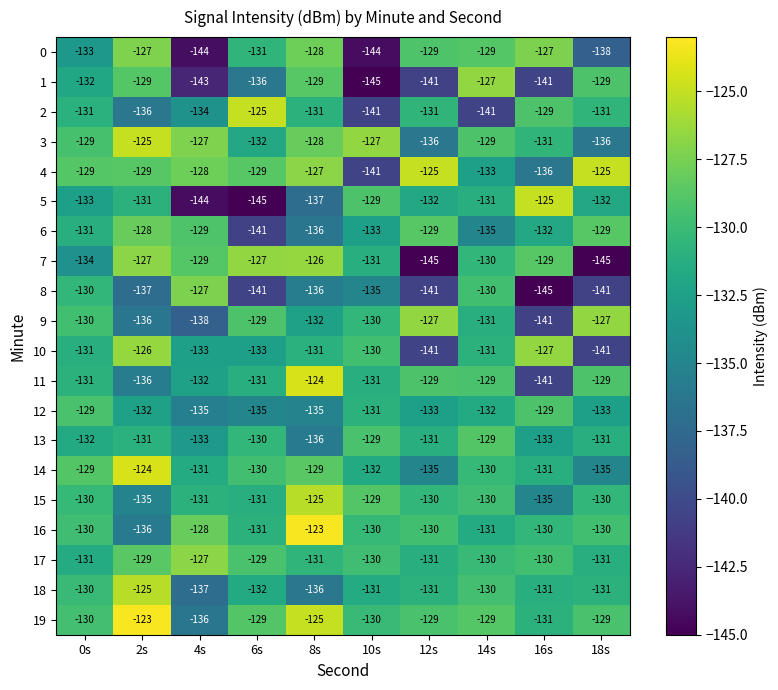

The value of 1 at 0s is -132. True or false?

True